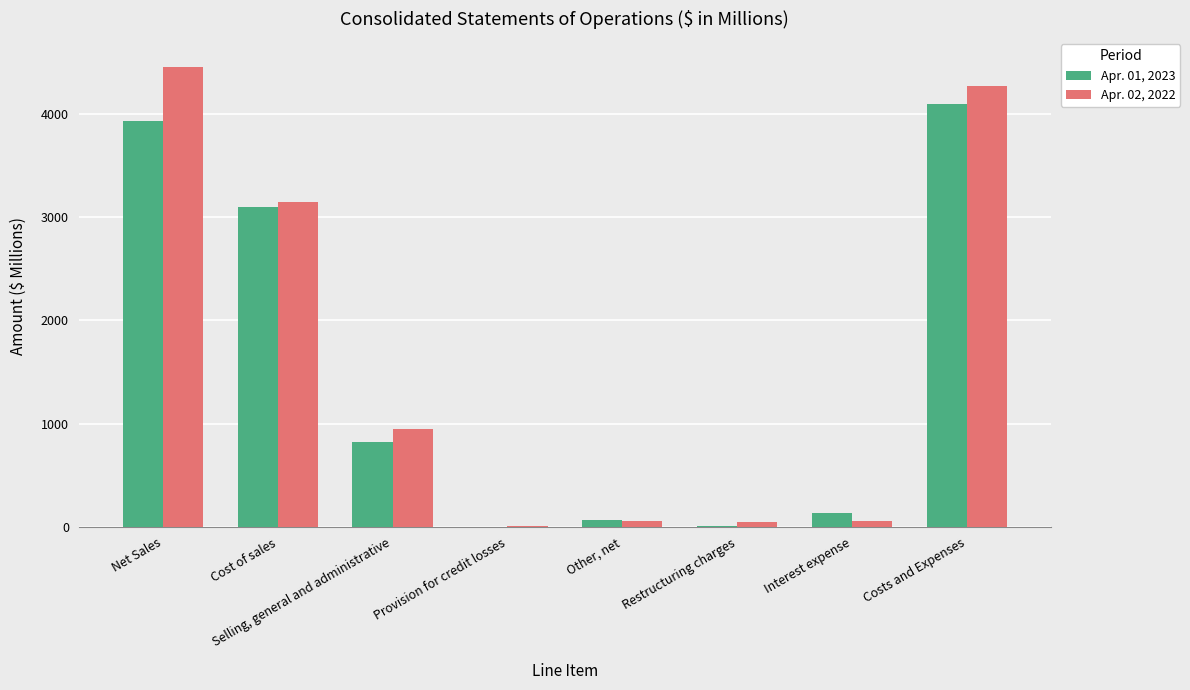

What is the spread (max minus min) of values at Selling, general and administrative?

126.2